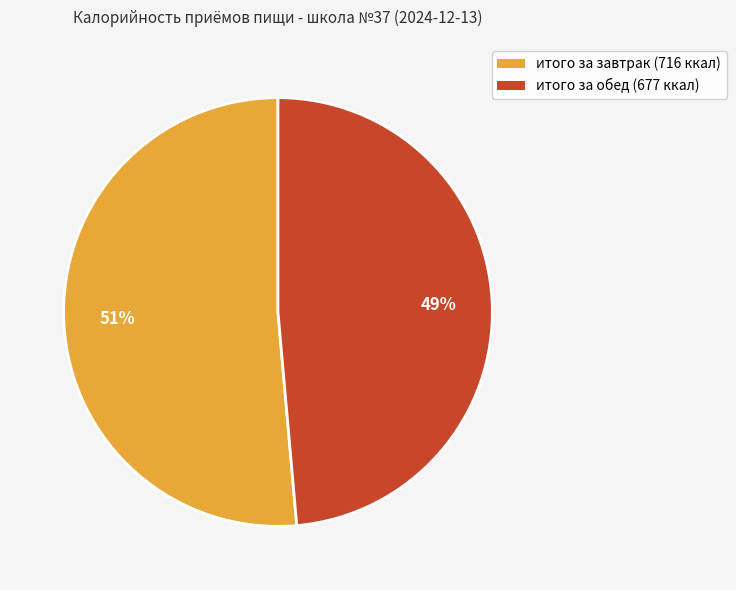

What percentage is the итого за обед slice, to the nearest percent?

49%